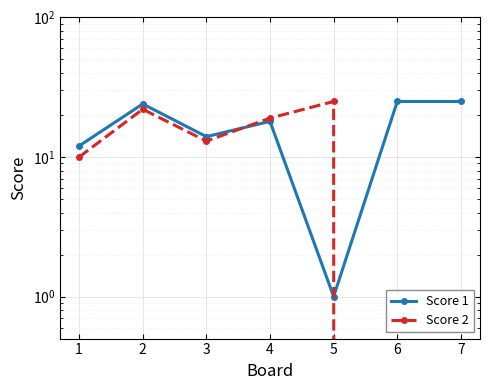

How many Score 2 values are between 0 and 22?

6